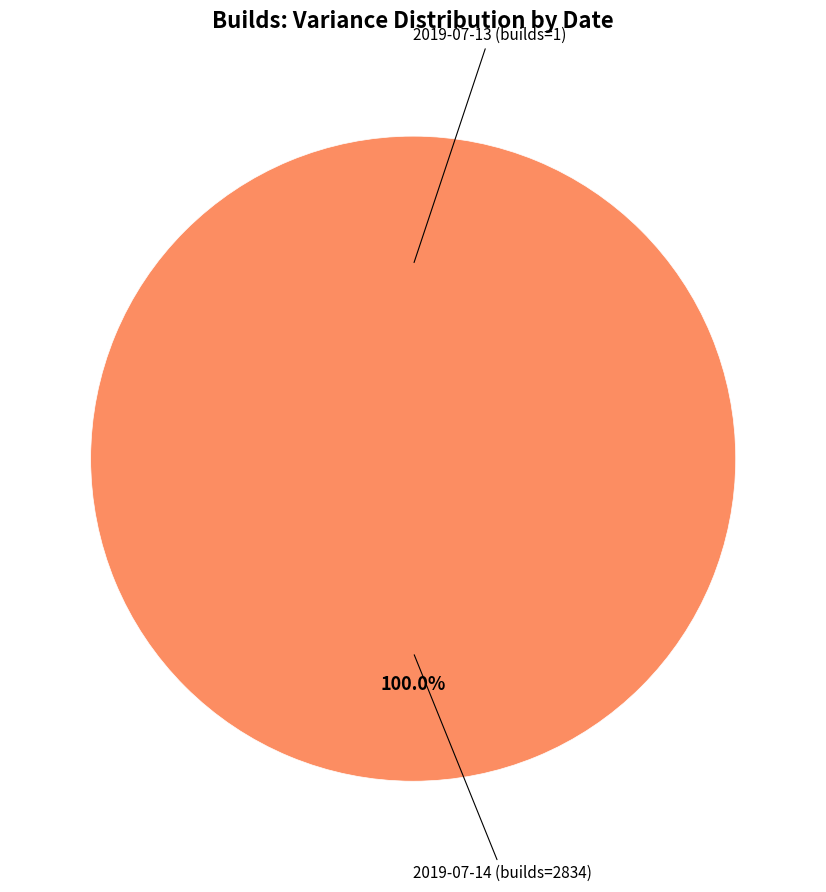

Which slice is the largest?

2019-07-14 (builds=2834)